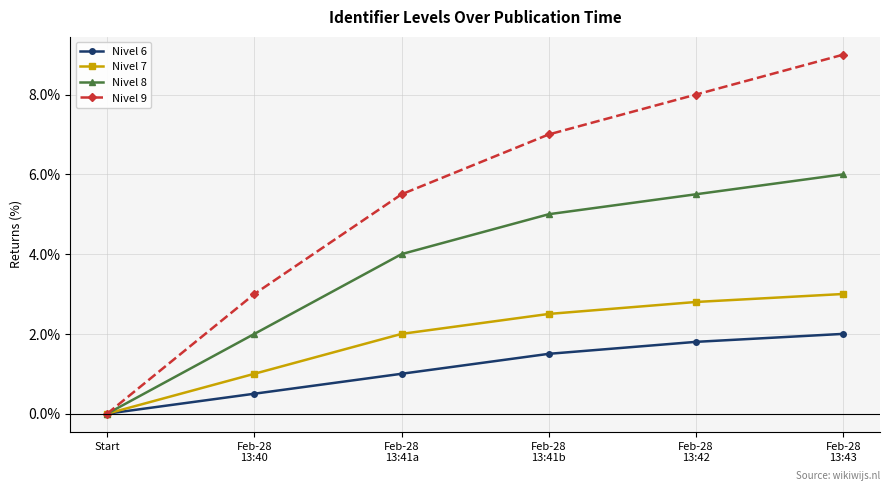

What is the spread (max minus min) of values at Feb-28
13:43?

7.0